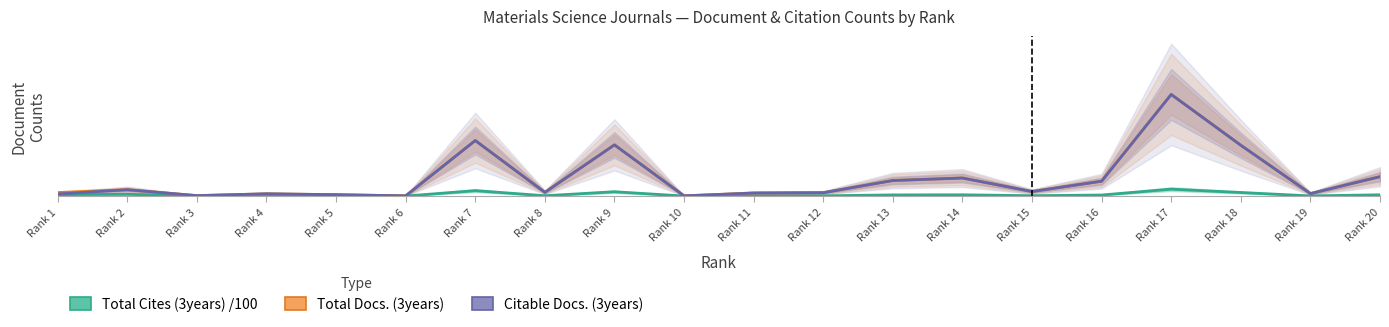

True or false: Total Docs. (3years) has a value of 6402.4 at Rank 18.

False